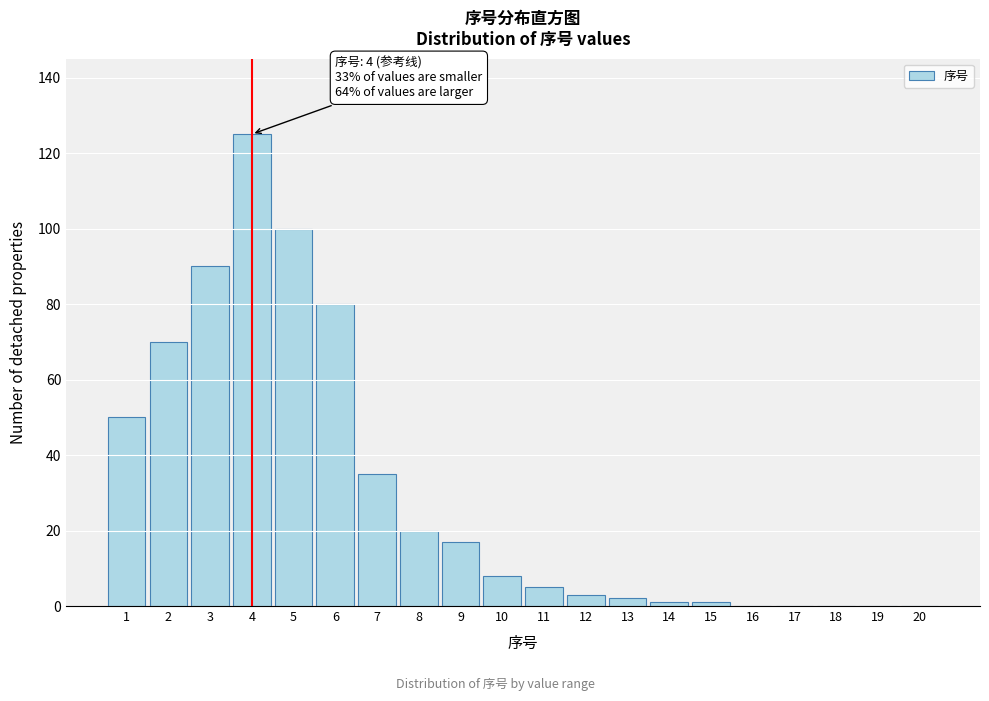

Reading left to right, extract all data points from this chart.

1=50	2=70	3=90	4=125	5=100	6=80	7=35	8=20	9=17	10=8	11=5	12=3	13=2	14=1	15=1	16=0	17=0	18=0	19=0	20=0